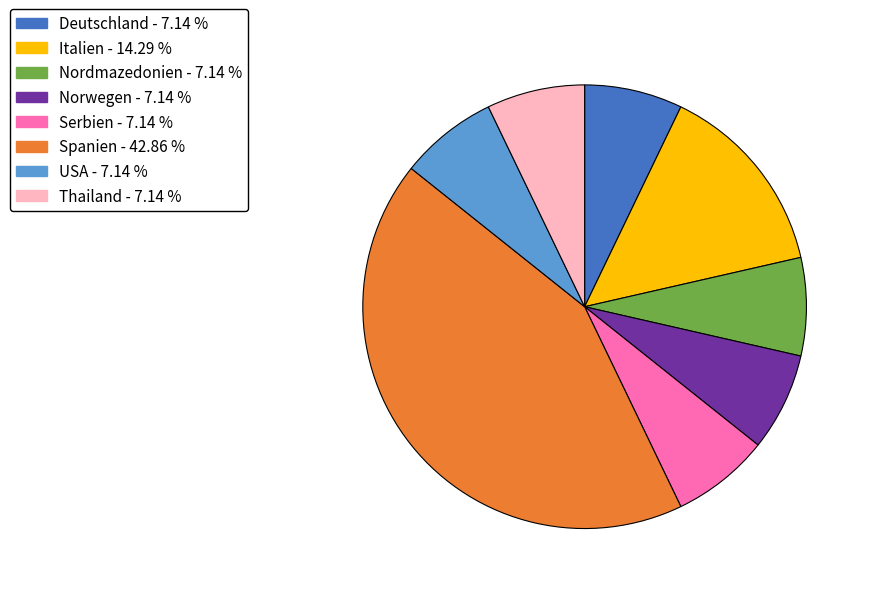

Which category has the biggest portion of the pie?

Spanien